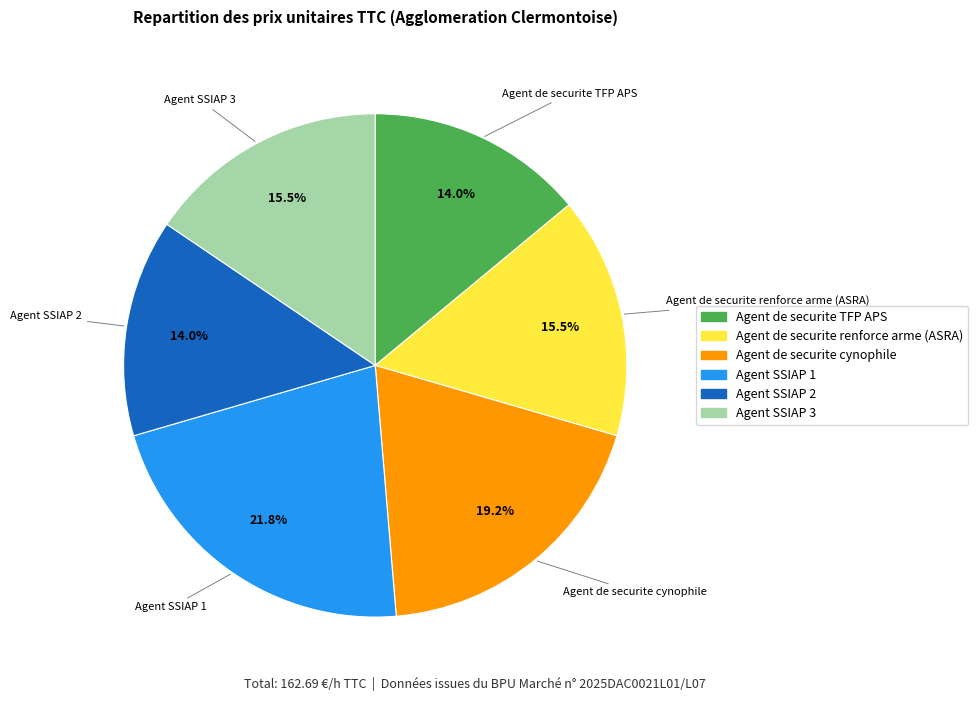

Is the sum of Agent SSIAP 1 and Agent de securite renforce arme (ASRA) greater than half?

No